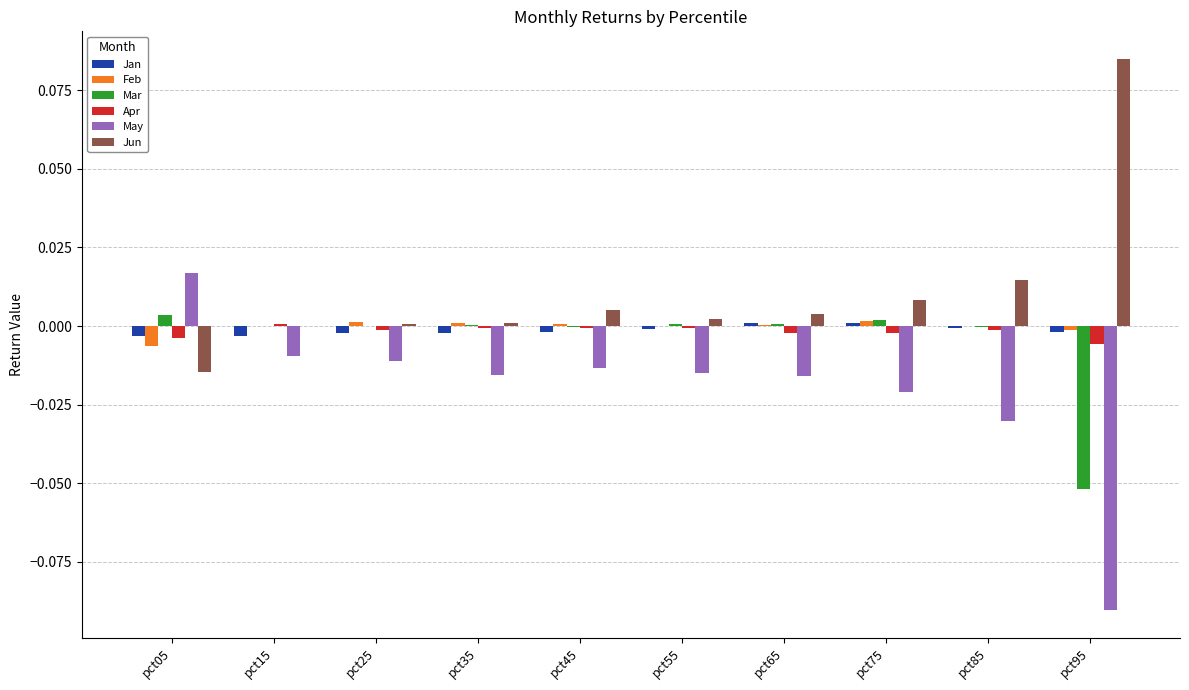

Are the bars horizontal?

No